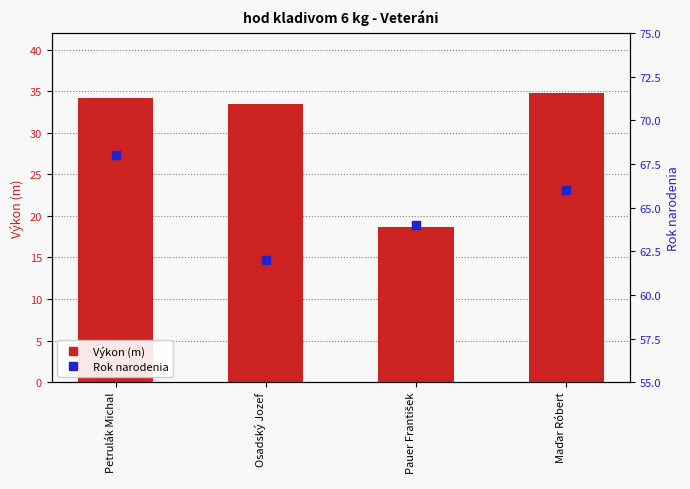

Which series has the largest total across all categories?

Rok narodenia